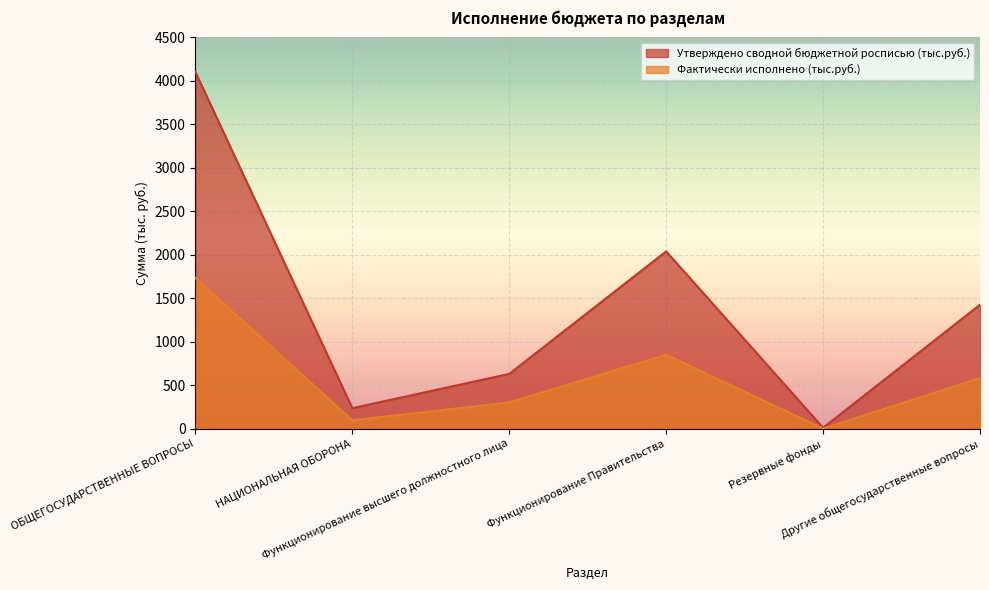

What is the value of the Утверждено сводной бюджетной росписью (тыс.руб.) point at the 4th from the left?

2038.4